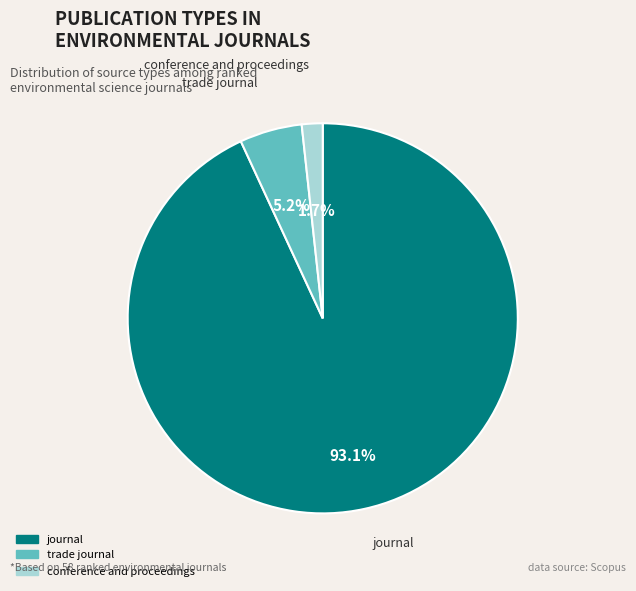

To the nearest percent, what portion does journal represent?

93%